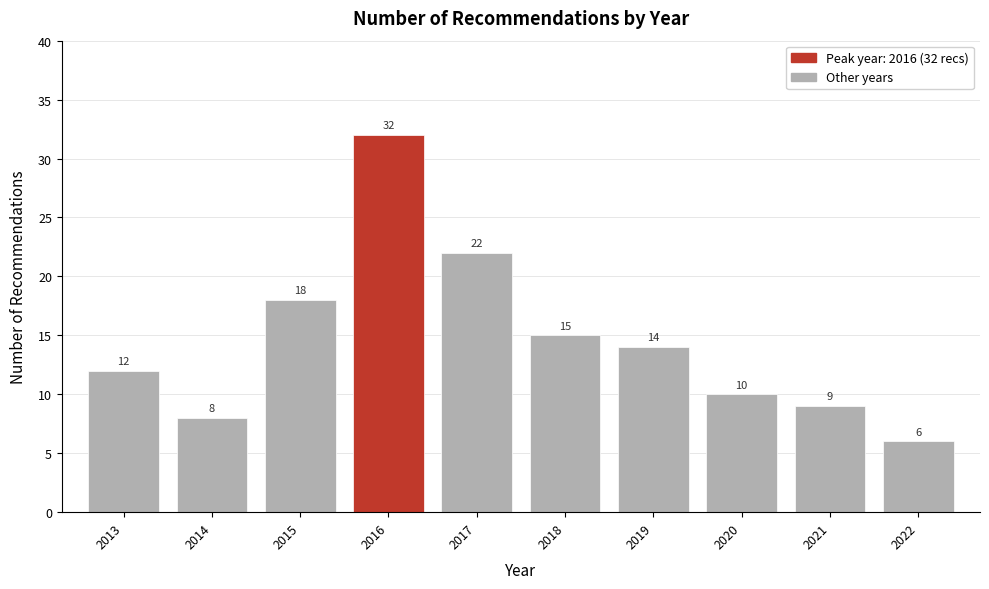

Reading left to right, transcribe all the data shown in this chart.

2013=12	2014=8	2015=18	2016=32	2017=22	2018=15	2019=14	2020=10	2021=9	2022=6